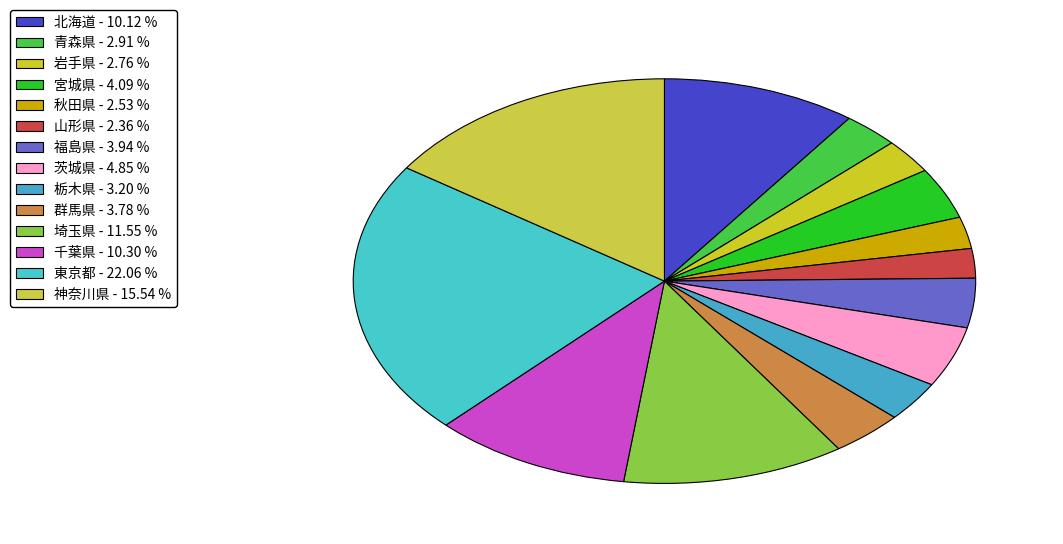

What is the ratio of the value at 栃木県 to the value at 千葉県?

0.3